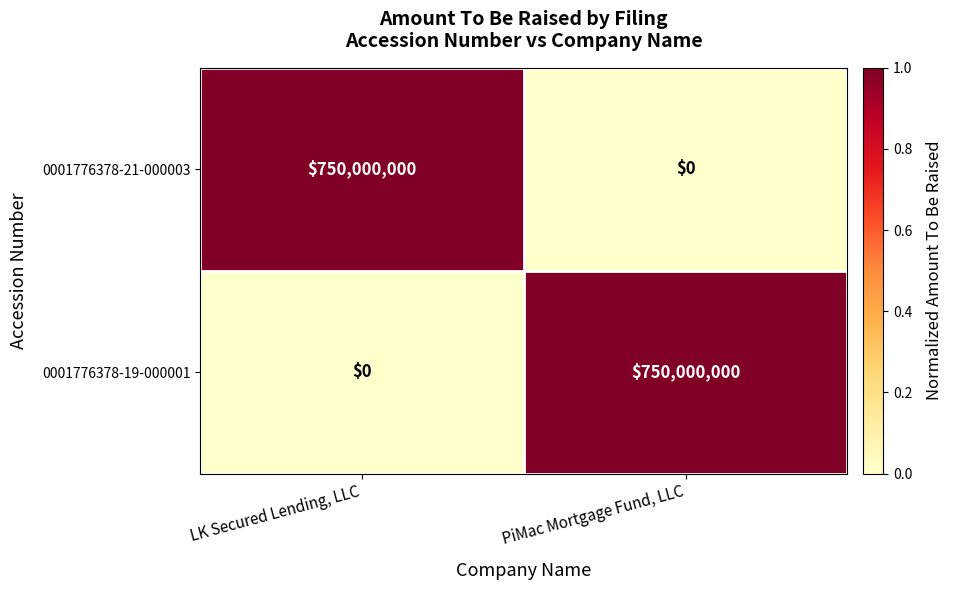

How many data points in 0001776378-19-000001 are less than 750000000?

1